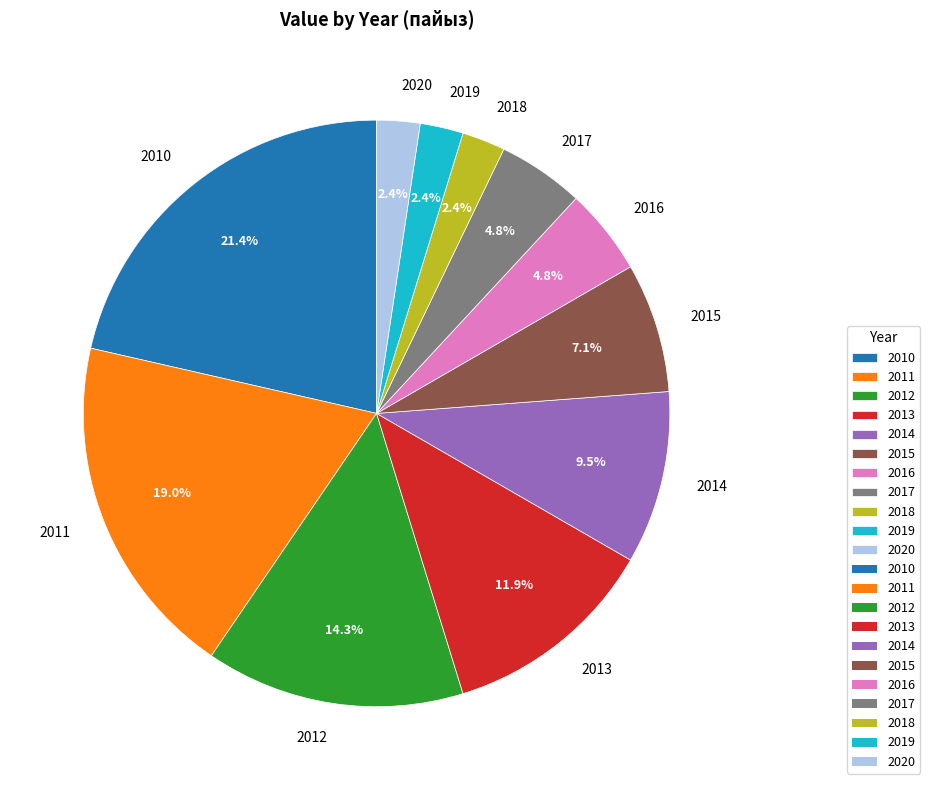

What percentage do 2011 and 2019 together represent?

21.4%